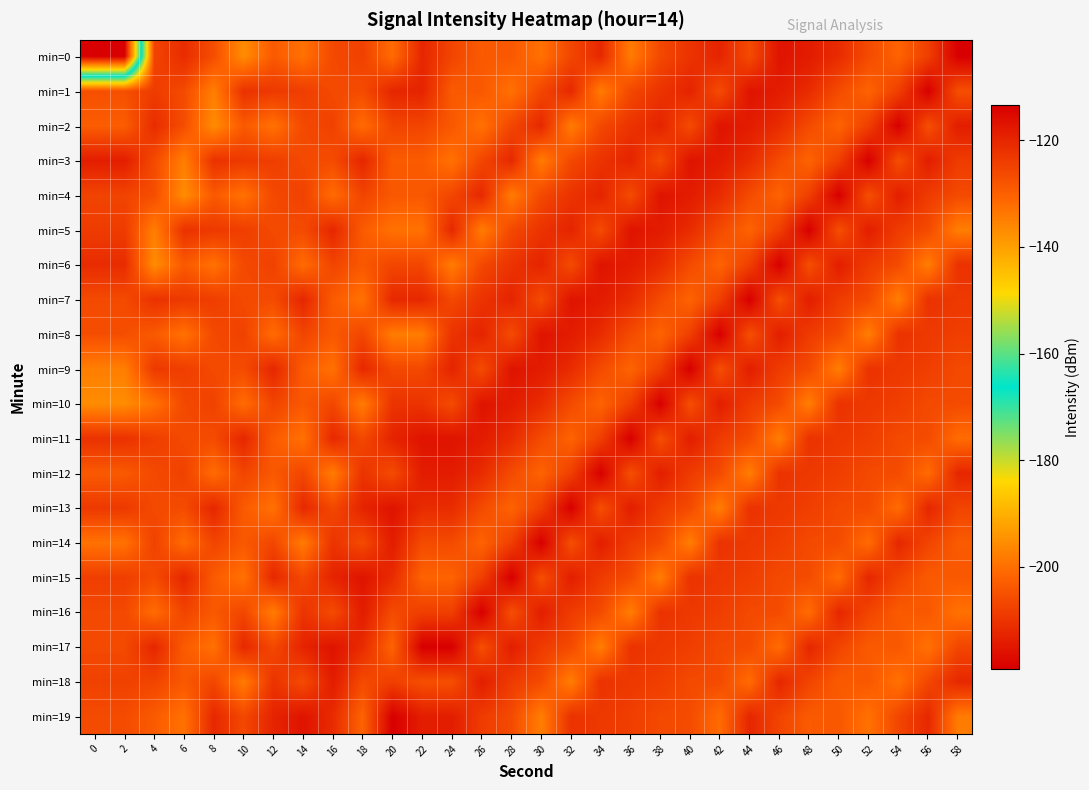

At which category does the chart reach its peak across all series?

58